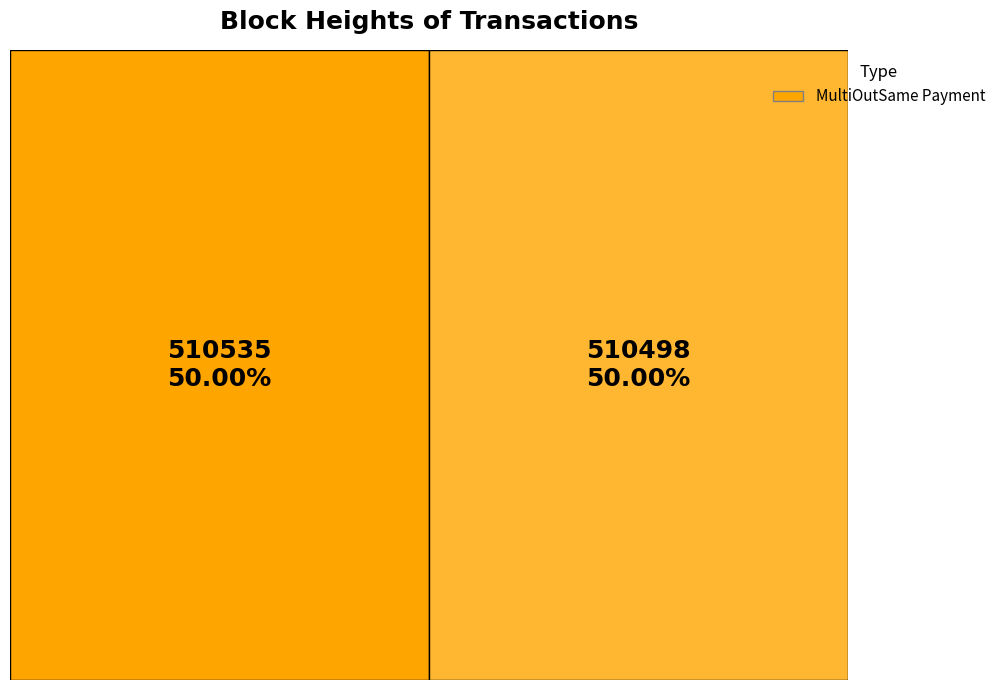

What percentage is the 510498 slice, to the nearest percent?

50%